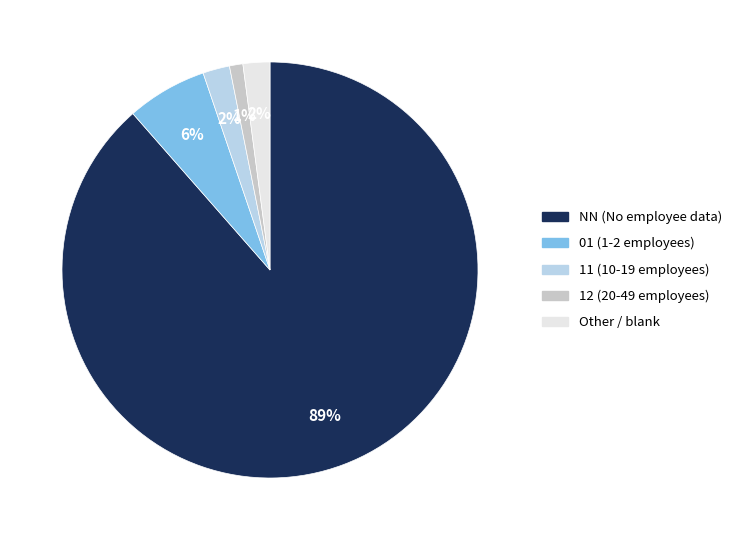

How many segments does this pie chart have?

5